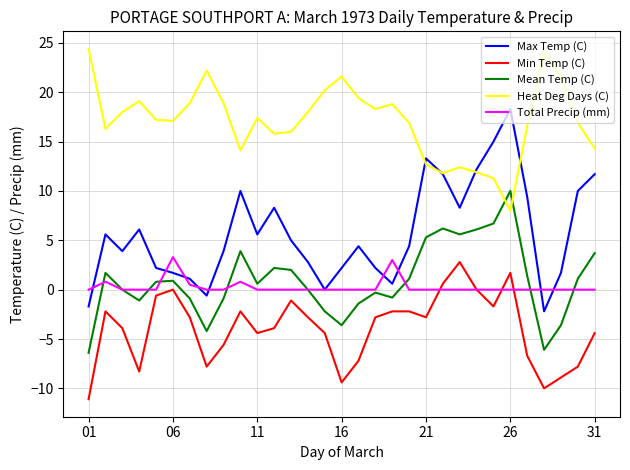

Which series has the largest total across all categories?

Heat Deg Days (C)